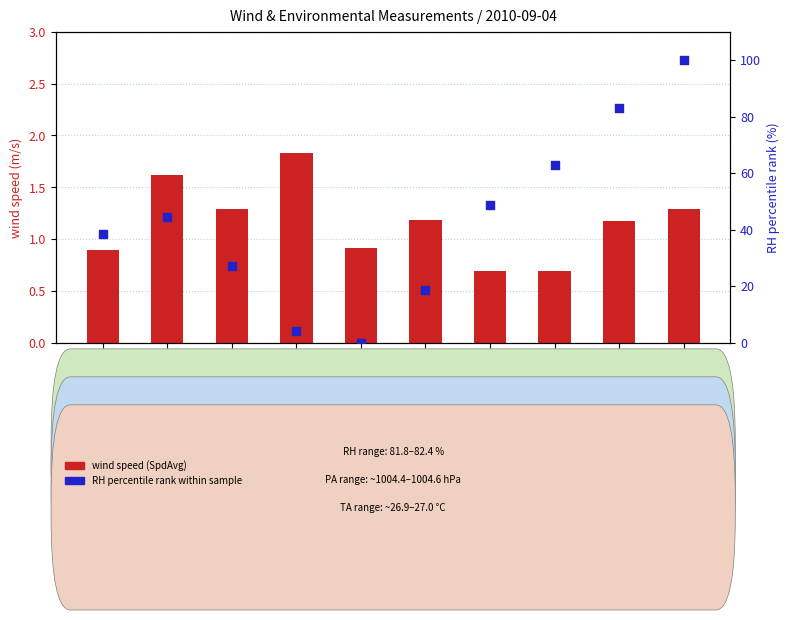

Which series contains the lowest Y value?

RH percentile rank